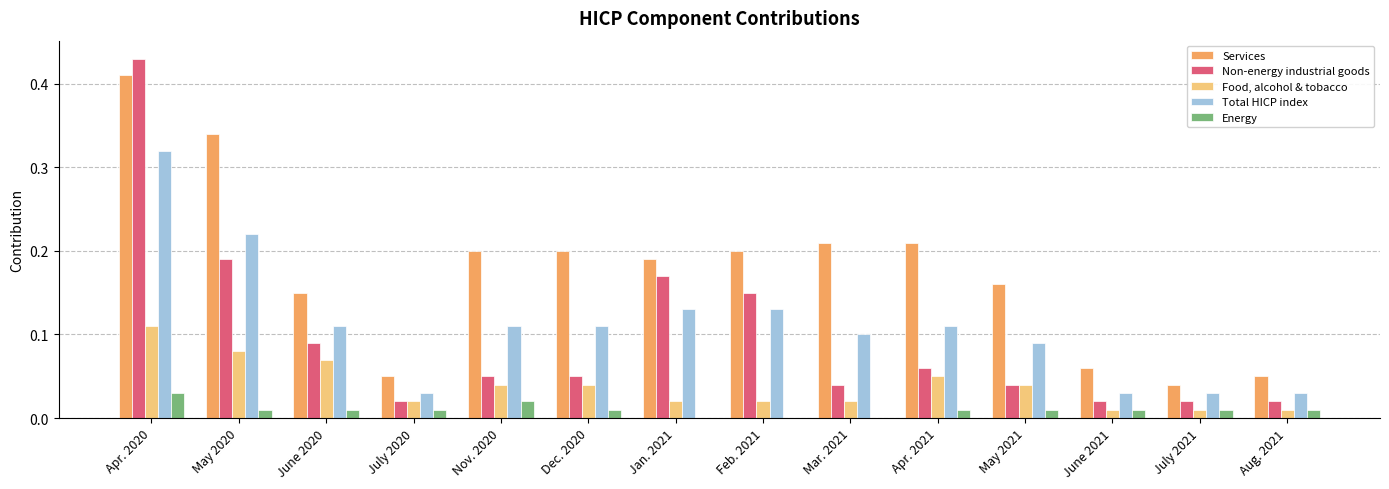

What are all the series names shown in the legend?

Services, Non-energy industrial goods, Food, alcohol & tobacco, Total HICP index, Energy